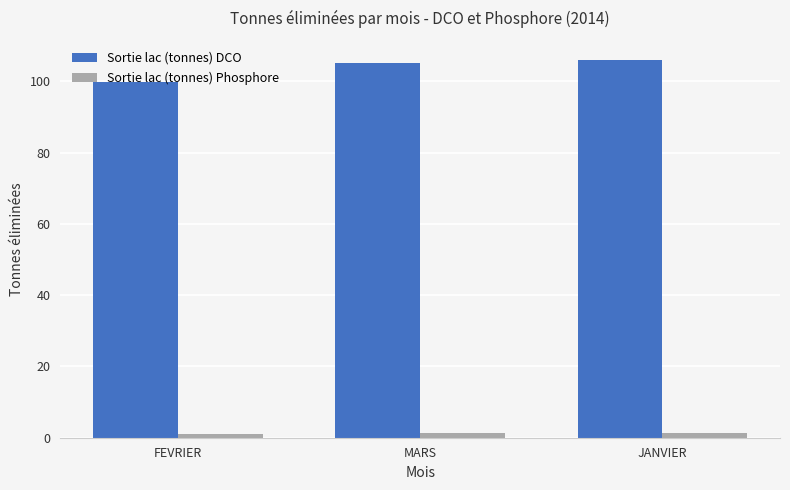

What is the difference between the Sortie lac (tonnes) DCO values at MARS and JANVIER?

0.9